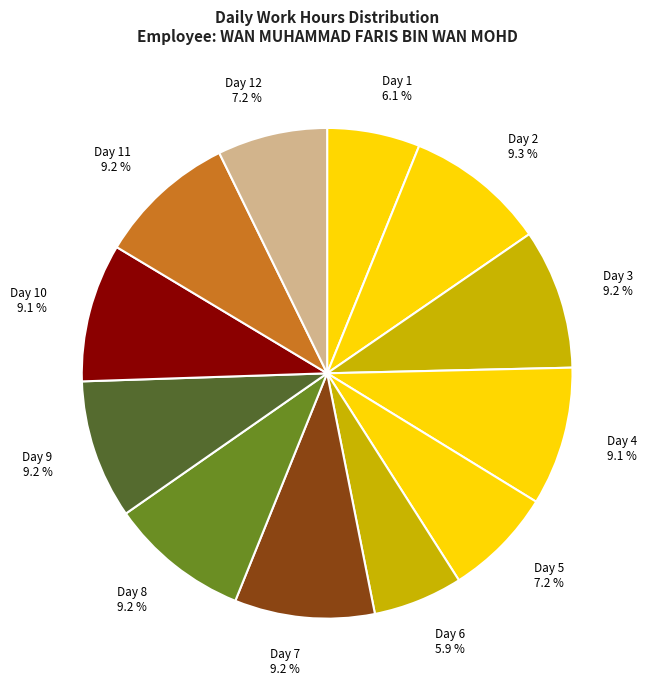

How many segments does this pie chart have?

12